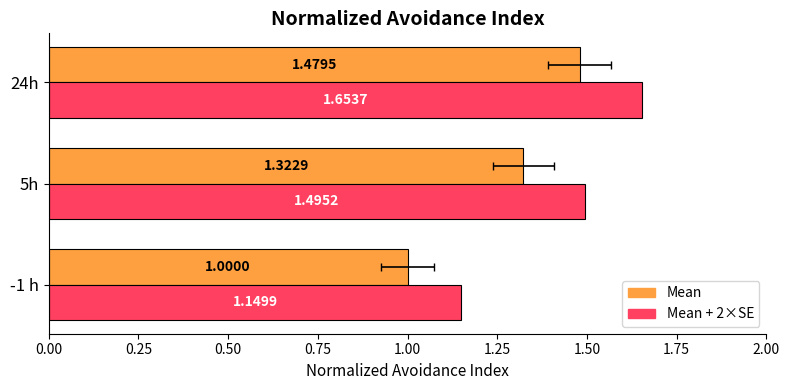

Which series has the largest range (max minus min)?

Mean + 2×SE